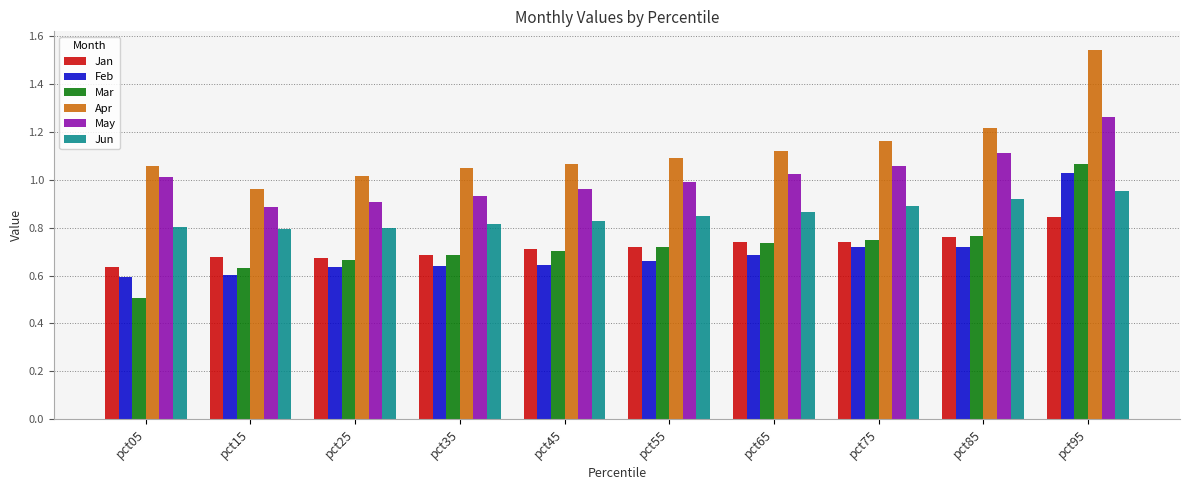

What is the minimum value for Mar?

0.5